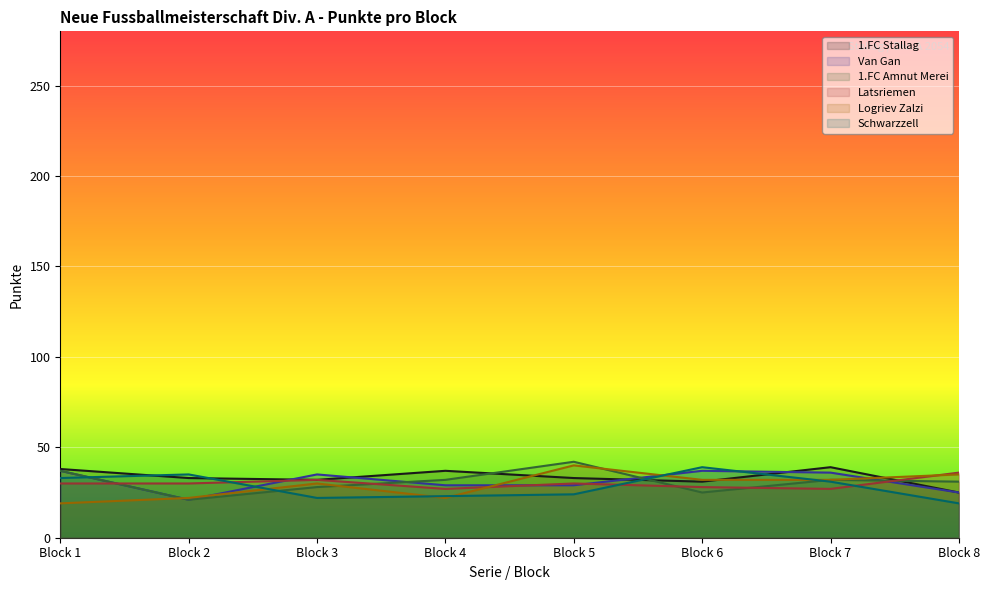

What is the sum of all Schwarzzell values?

226